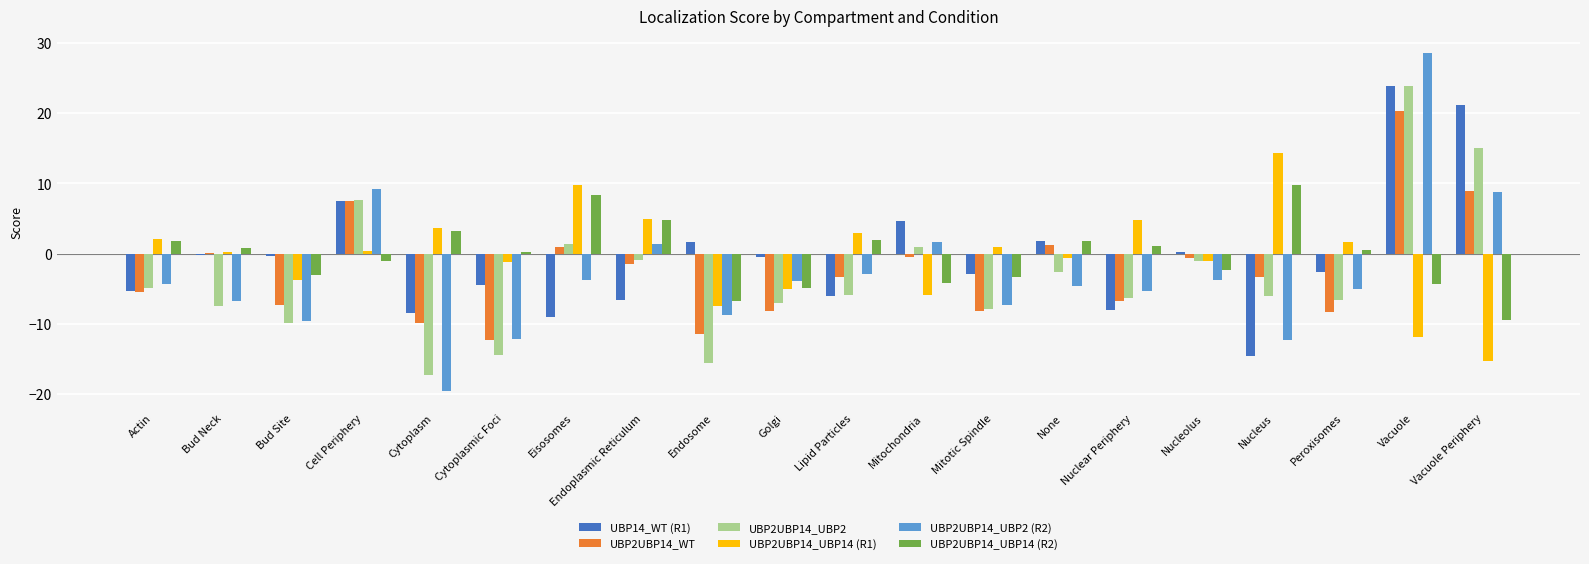

What is the sum of all UBP2UBP14_UBP2 values?

-65.5